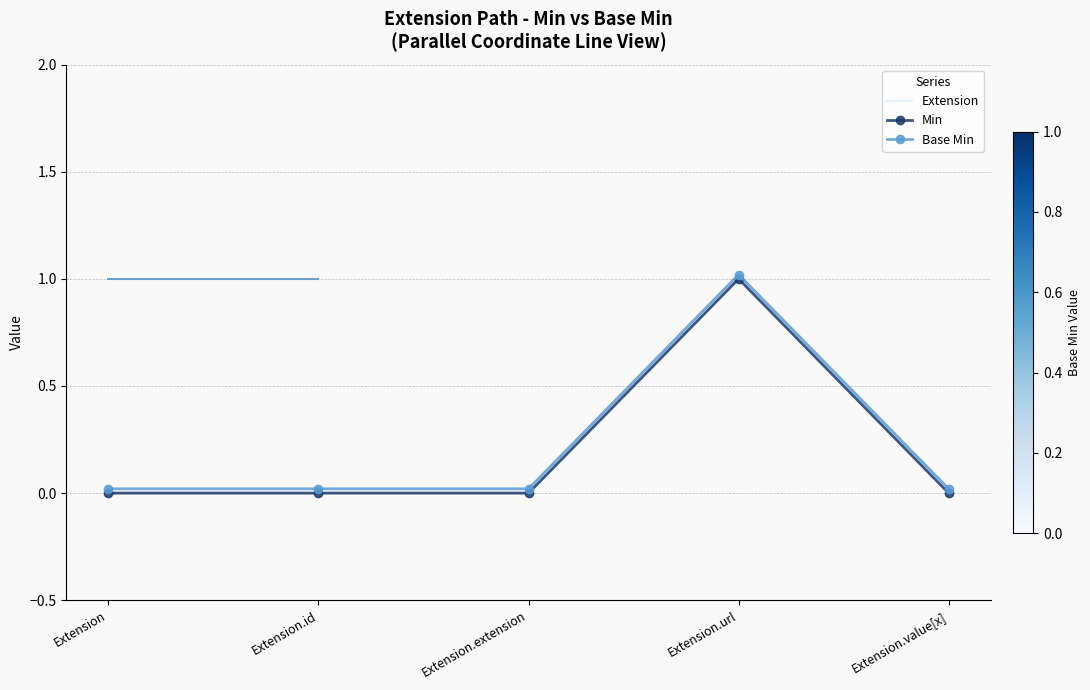

What is the label of the 3rd point from the right?

Extension.extension